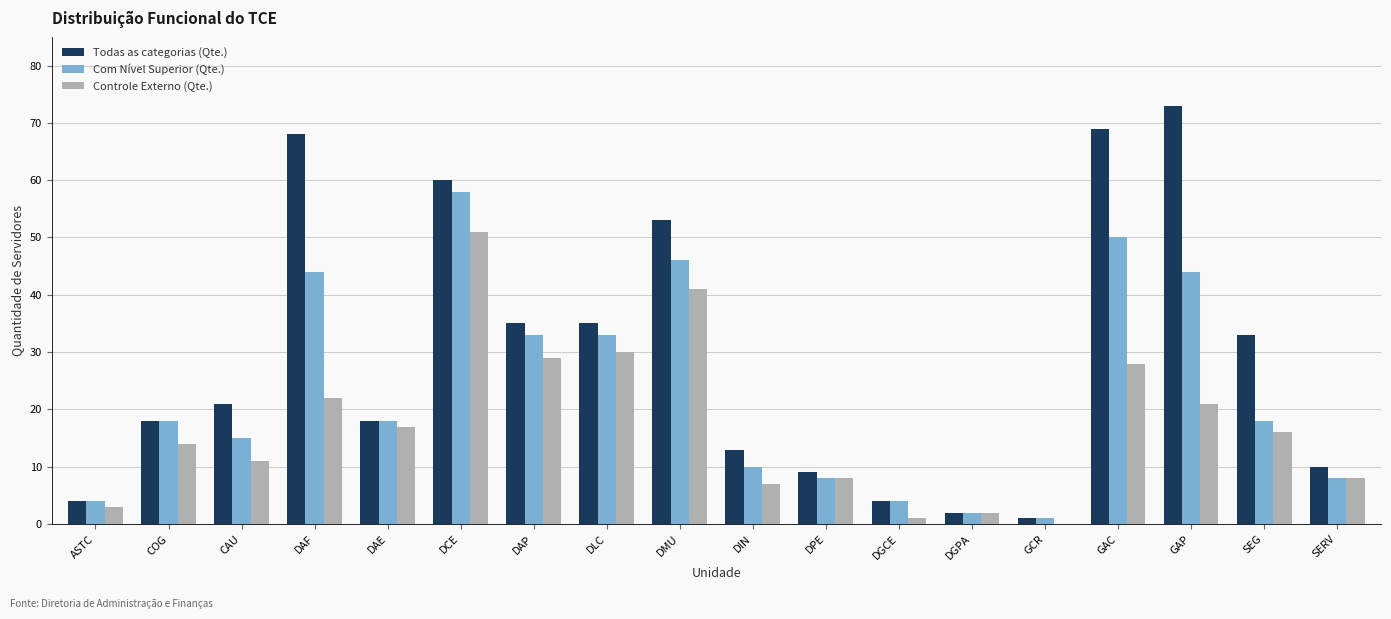

What is the sum of the Com Nível Superior (Qte.) values at GAP and DMU?

90